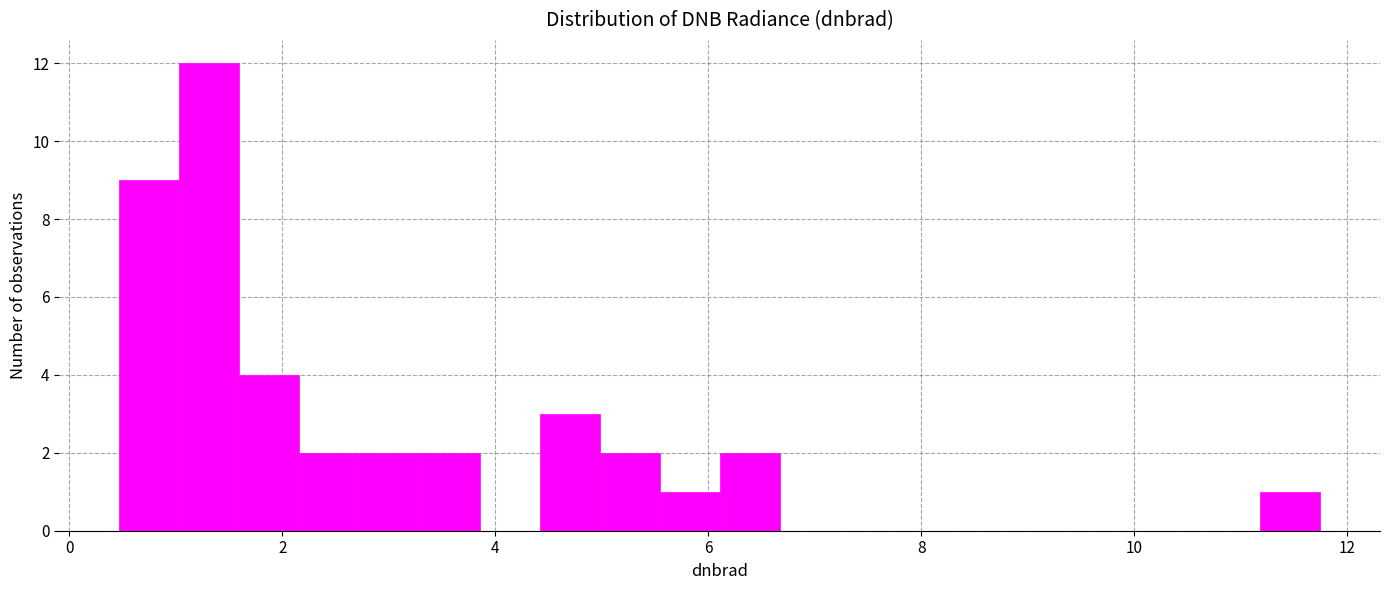

Read against the x-axis, roughly where is the centre of the tallest bar?

1.4